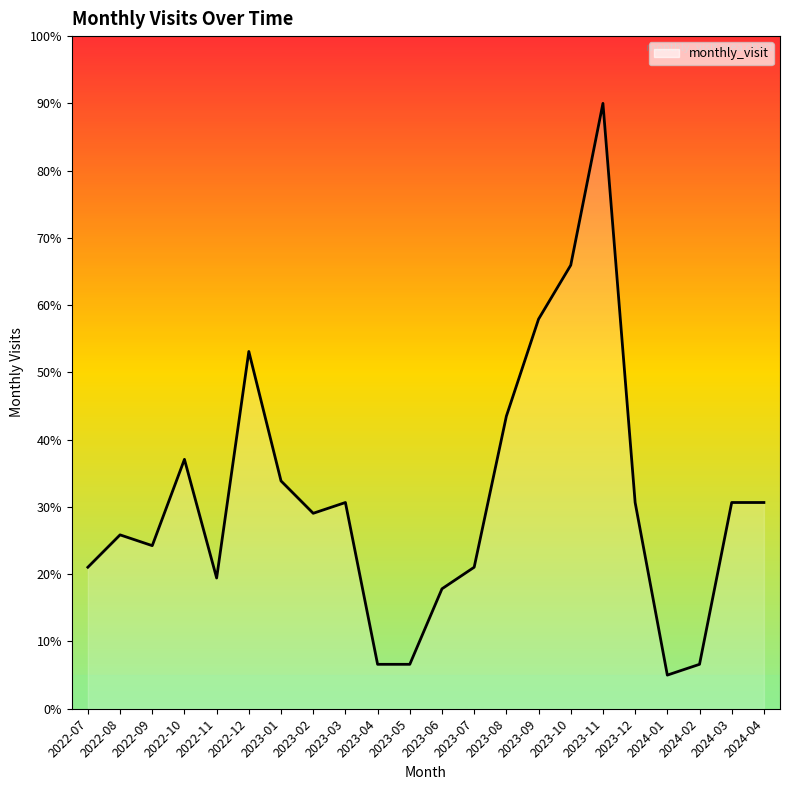

The chart shows a value of 30.7 at 2023-12. True or false?

True